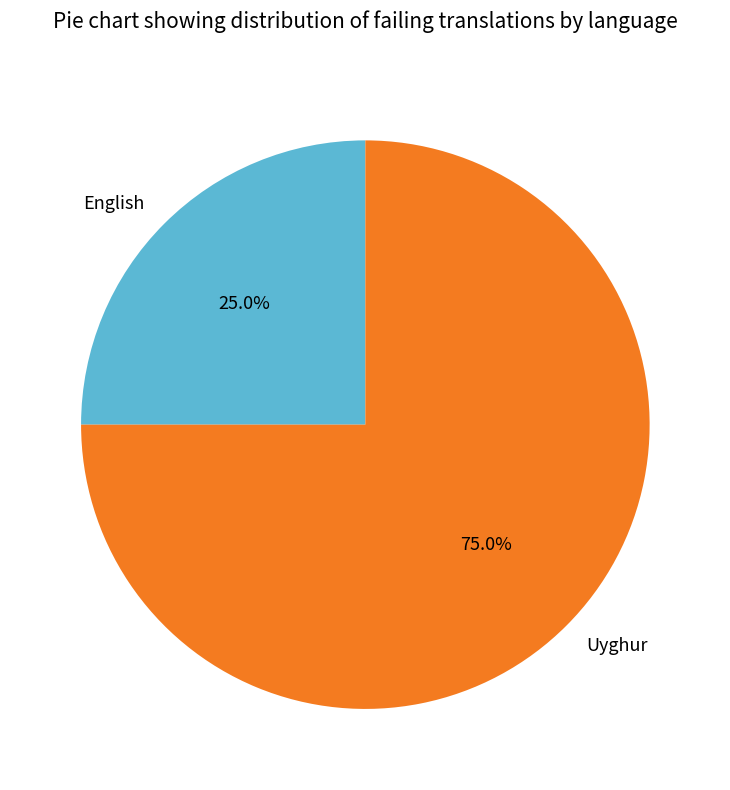

True or false: English accounts for 25% of the total.

True